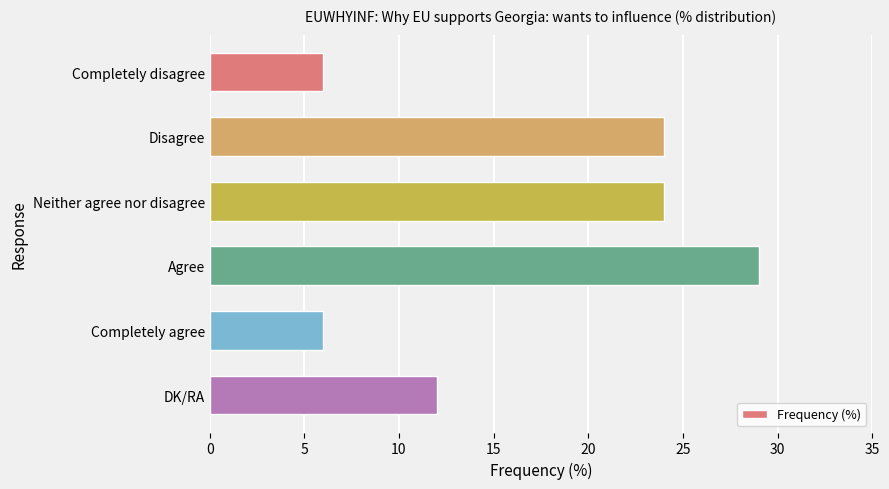

How many series are shown in this chart?

1